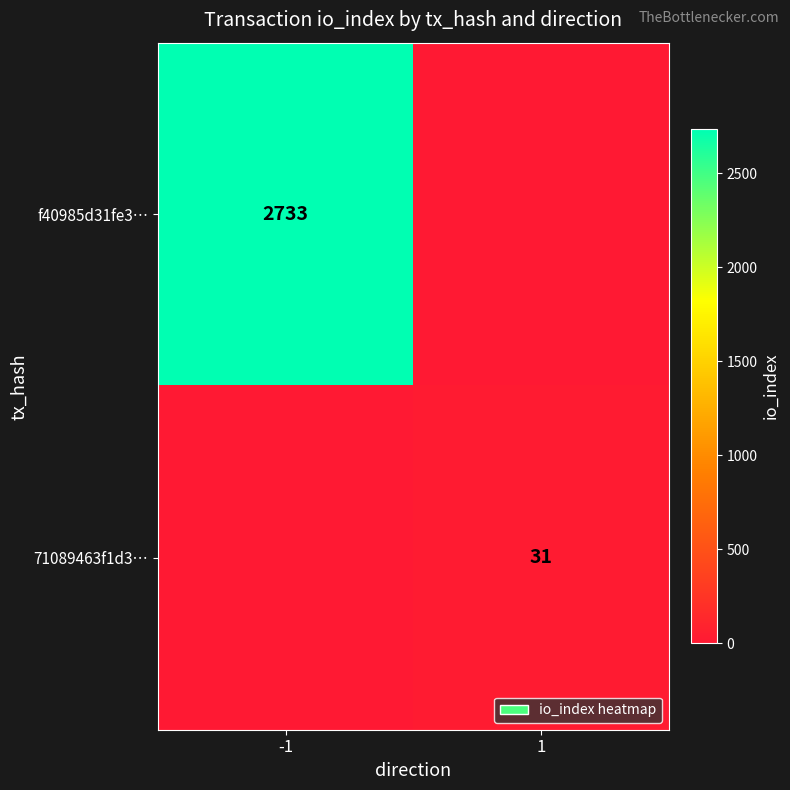

What is the total value across all series at 1?

31